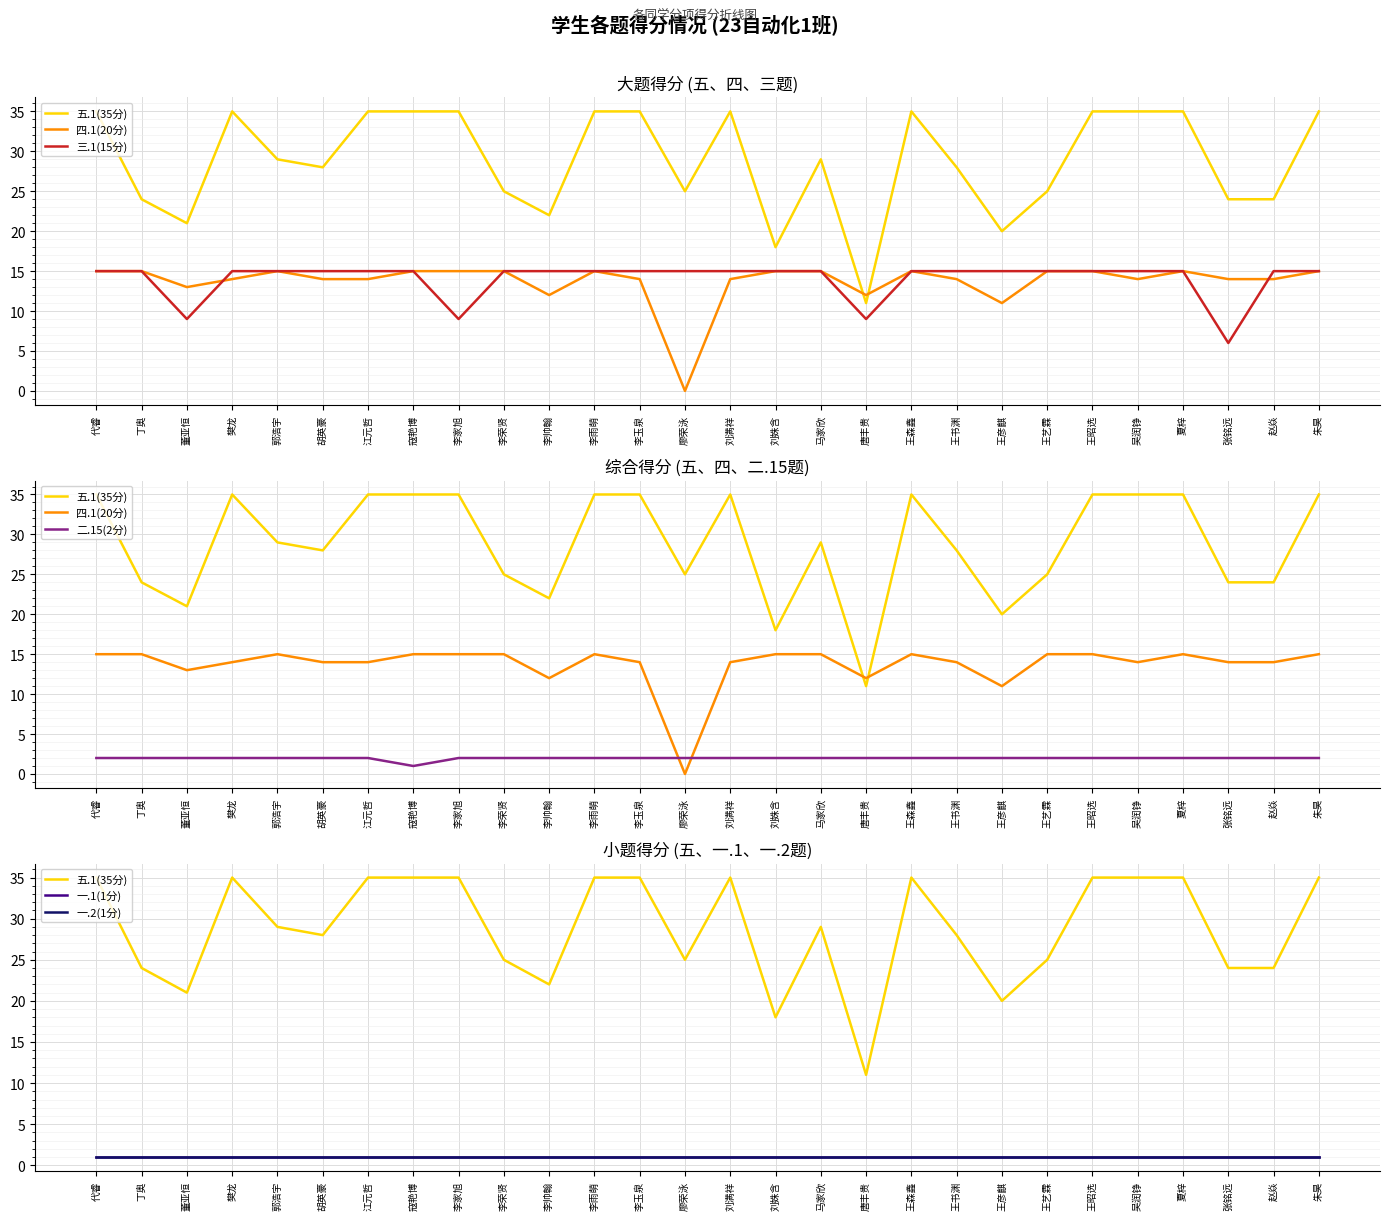

What position from the left is 张铭远?

26